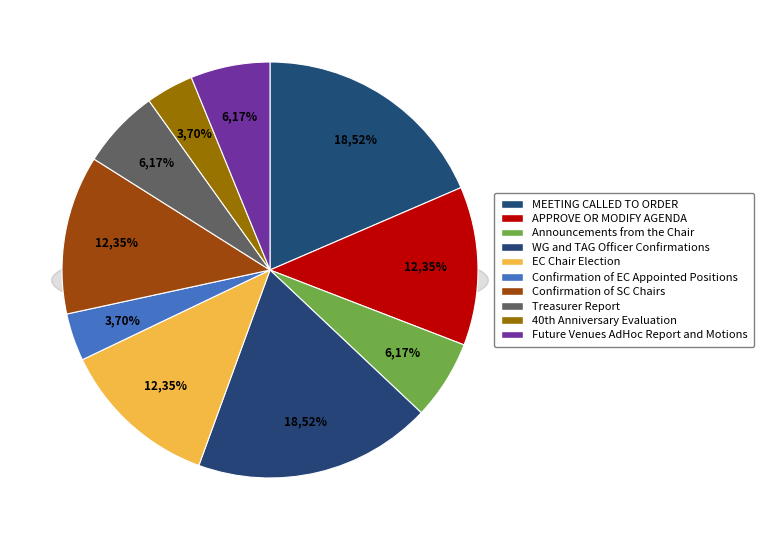

To the nearest percent, what portion does Confirmation of EC Appointed Positions represent?

4%